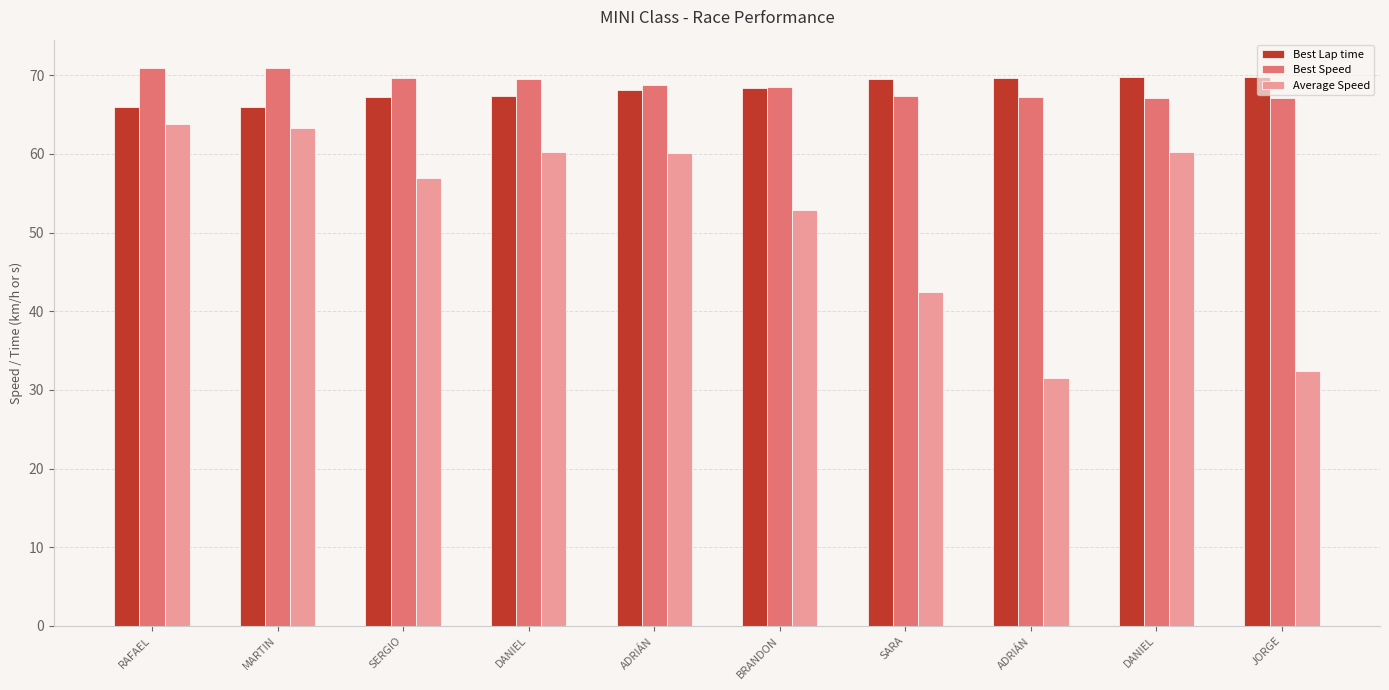

How many data points does each series have?

10